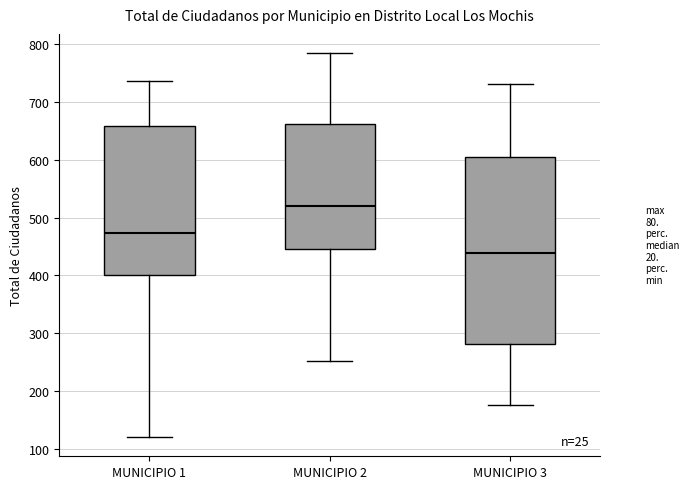

Reading left to right, read every box against the y-axis: the position of its median line, the range the box covers, and the ends of its whiskers. The values are not printed on the chart, so give them approximately, as read against the axis.

MUNICIPIO 1: median 470, box 400 to 660, whiskers 120 to 740
MUNICIPIO 2: median 520, box 450 to 660, whiskers 250 to 790
MUNICIPIO 3: median 440, box 280 to 600, whiskers 180 to 730